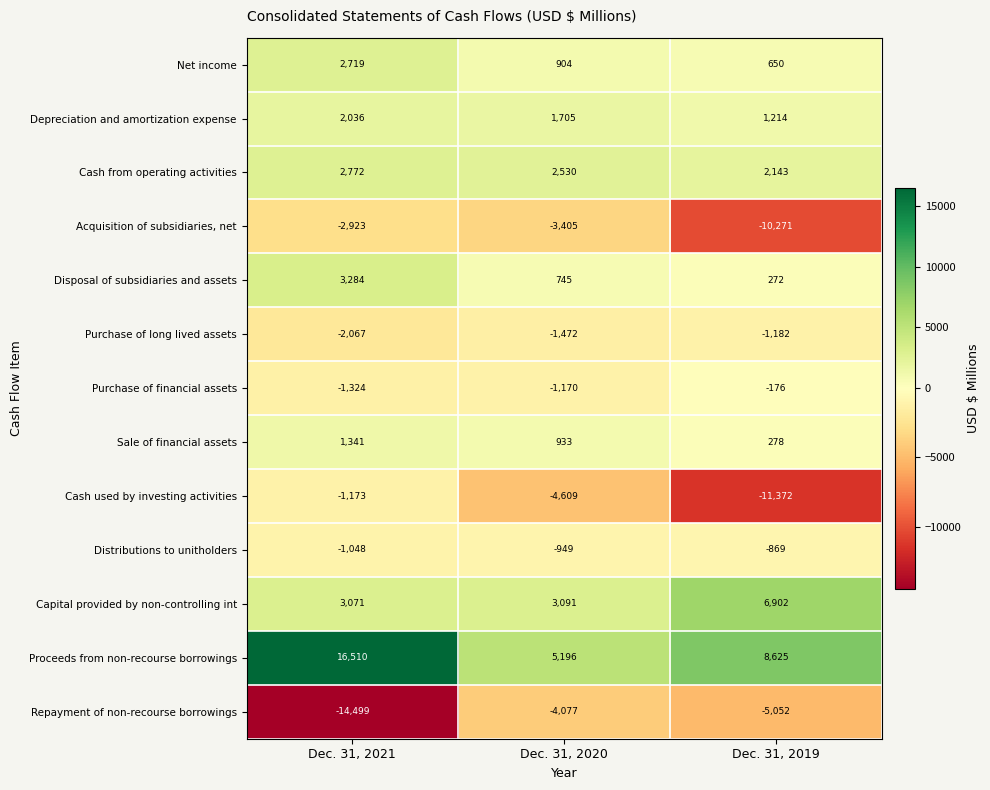

The value of Capital provided by non-controlling int at Dec. 31, 2020 is 1878. True or false?

False